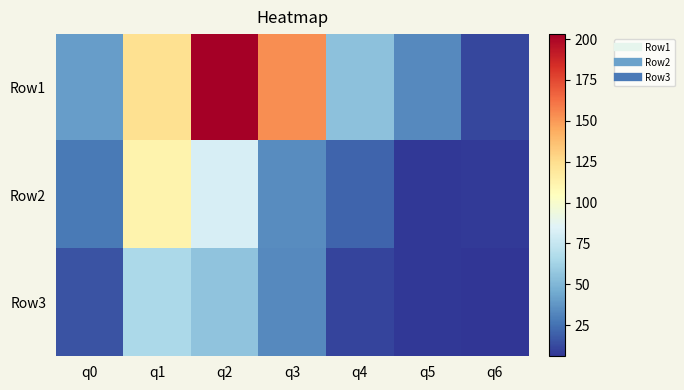

Between q5 and q0, which is larger?

q0